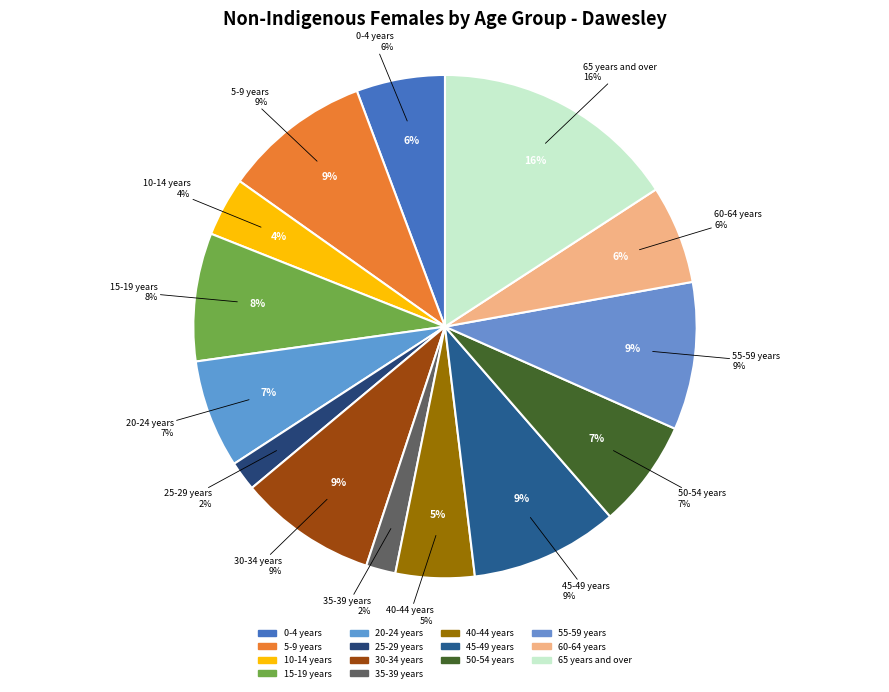

The 40-44 years slice represents 5% of the pie. True or false?

True